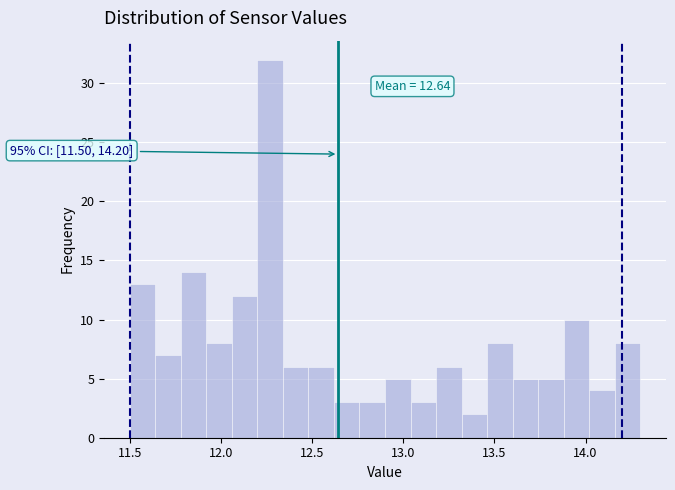

Around what value on the x-axis is the tallest bar? Give the approximate position of its centre, as read against the axis.

12.25